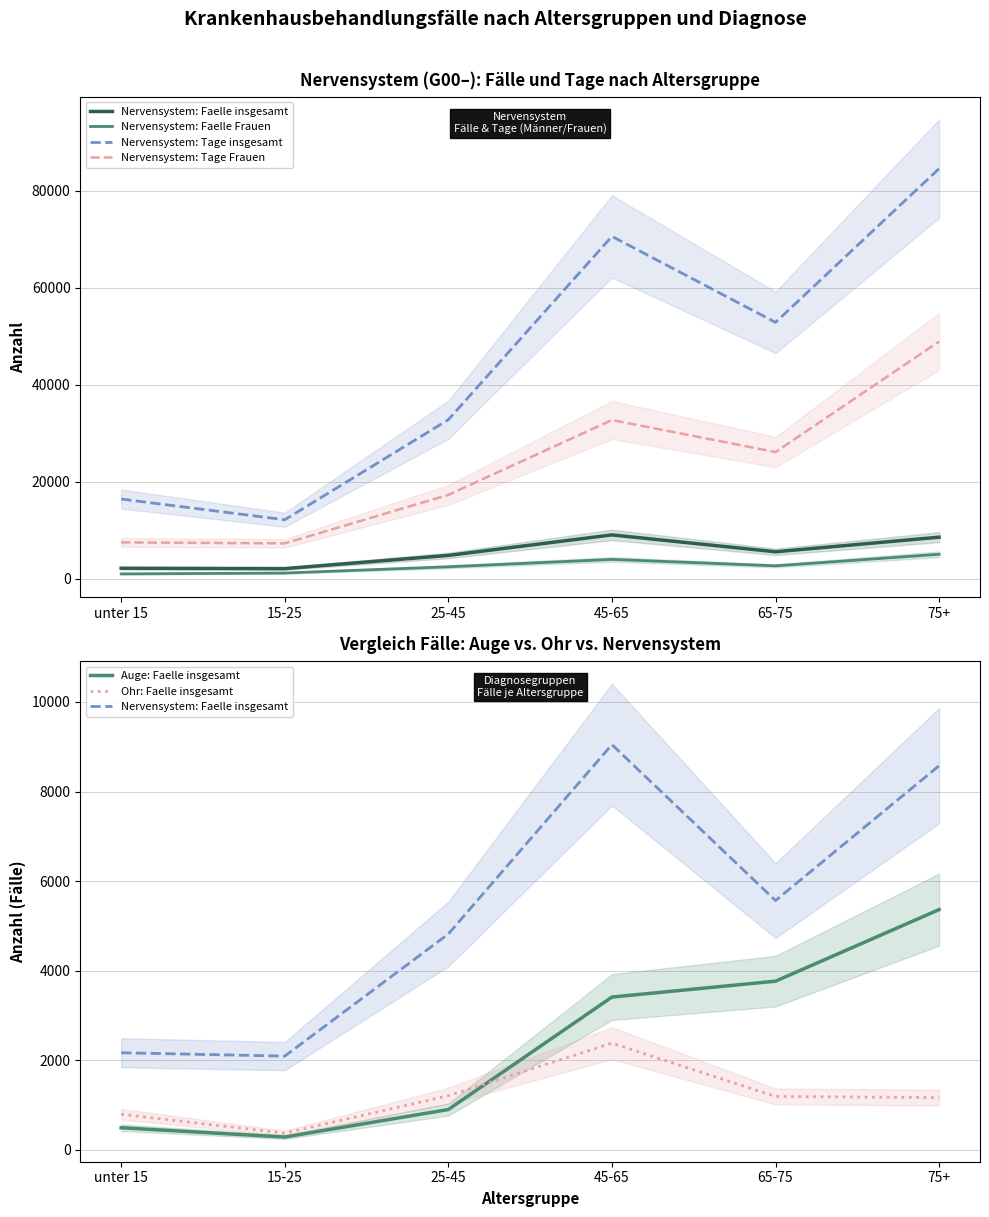

How many data points in Ohr: Faelle insgesamt are less than 1192?

3